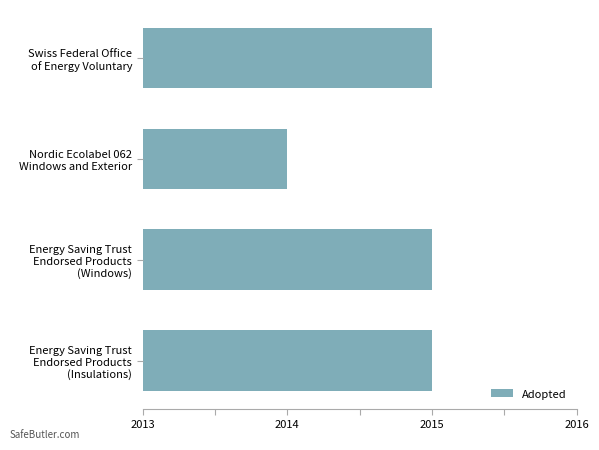

What is the greatest value displayed?

2015